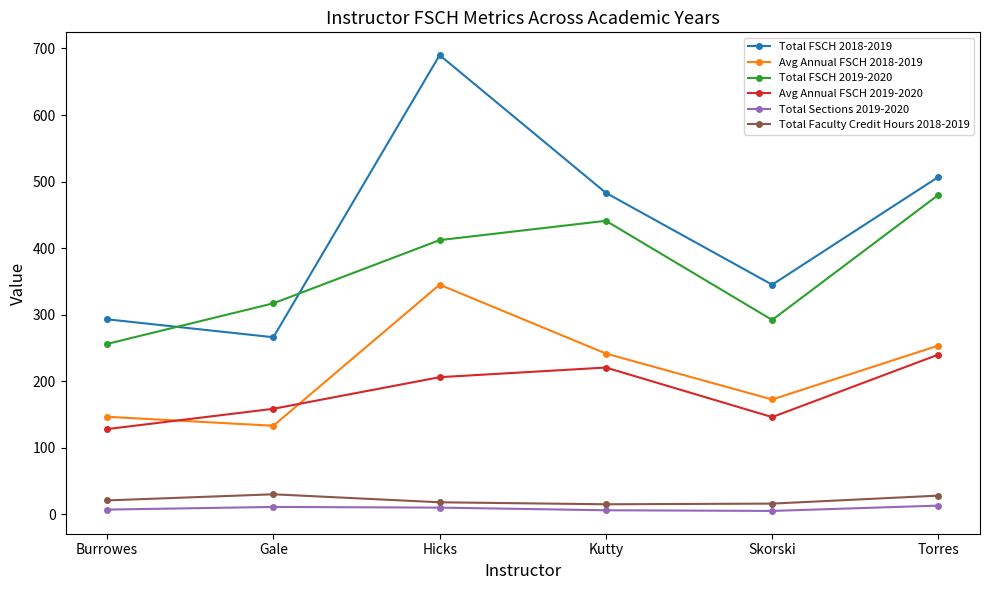

The Avg Annual FSCH 2018-2019 series shows 237.9 at Gale. True or false?

False